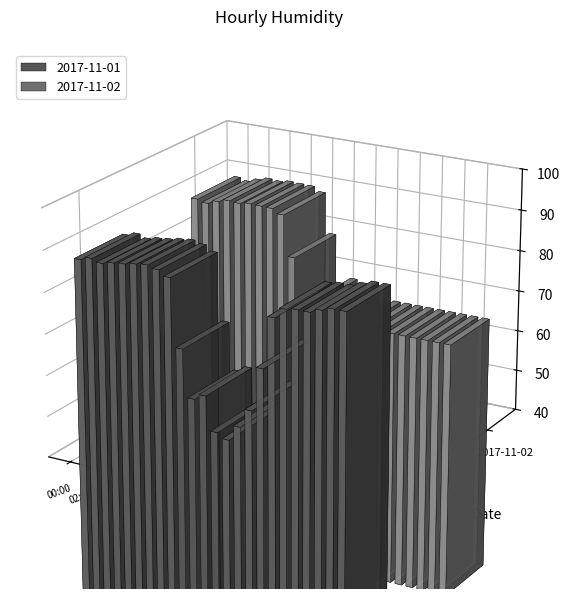

Is it true that 2017-11-02 equals 62.5 at 12:00?

True